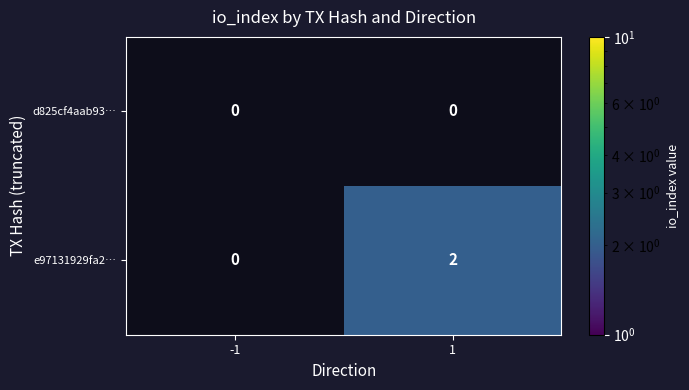

True or false: e97131929fa2… has a value of 3 at 1.

False